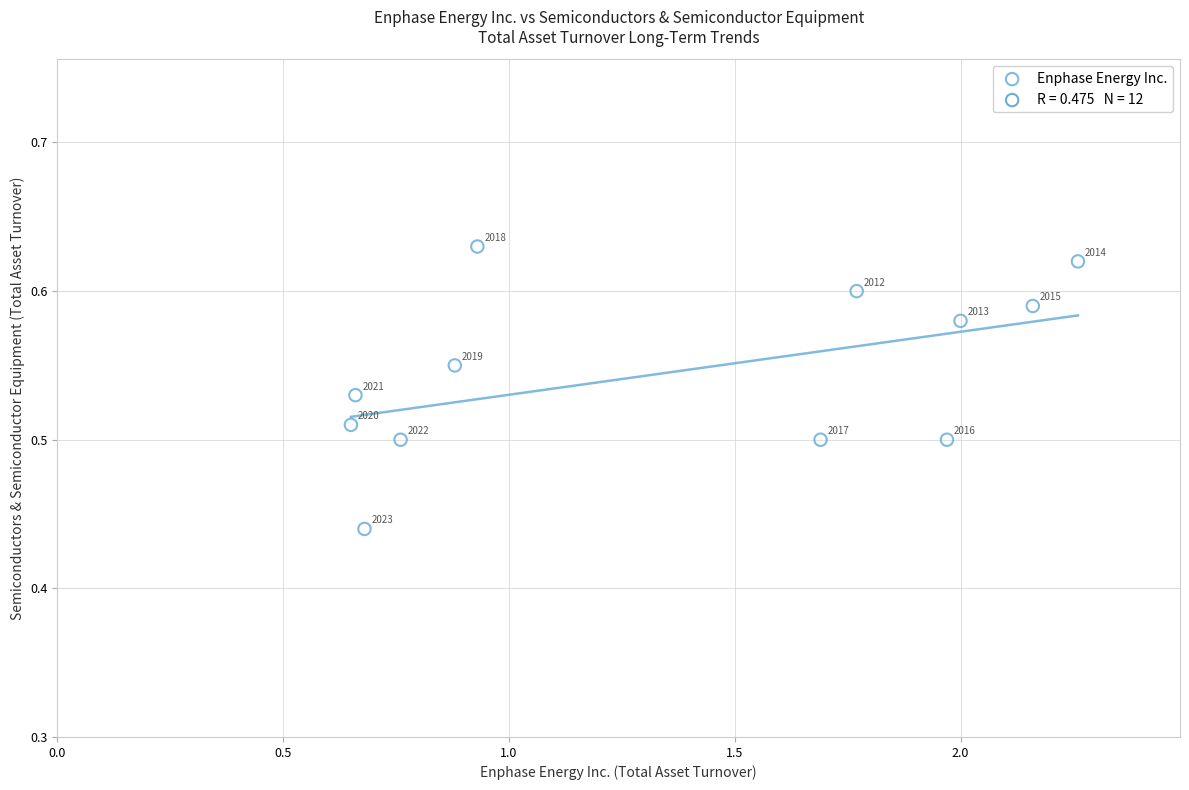

What is the range of X values (max minus min)?

1.6